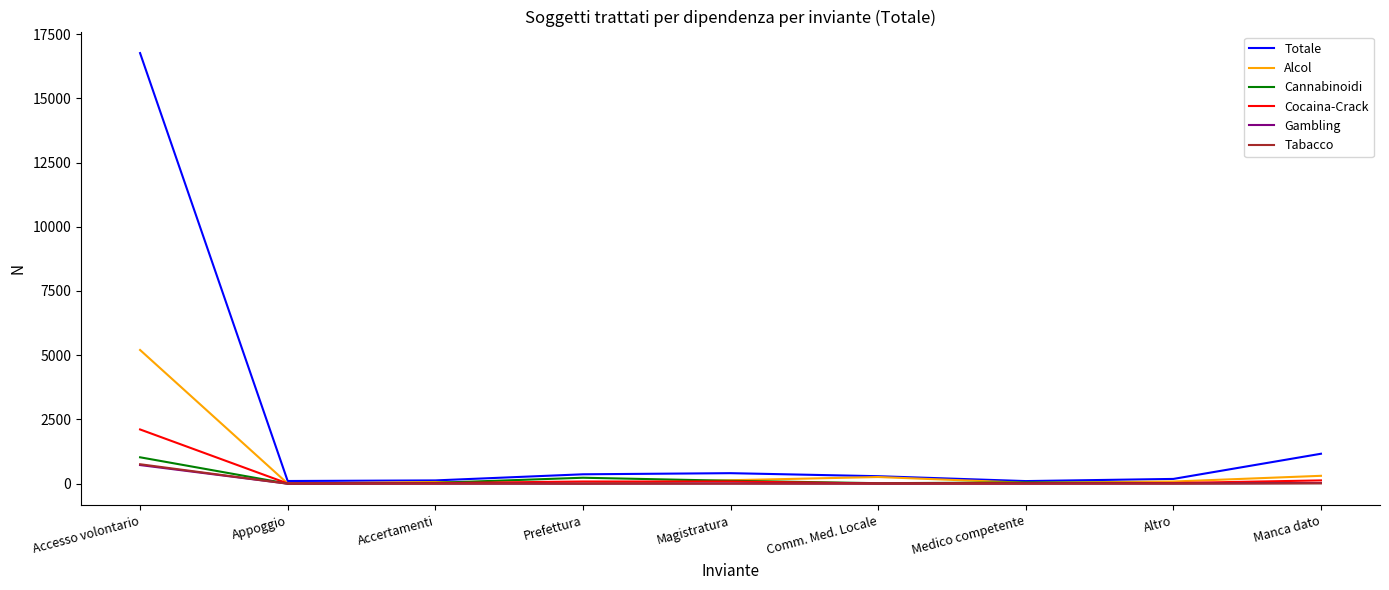

Is this an area chart (filled region under the line)?

No